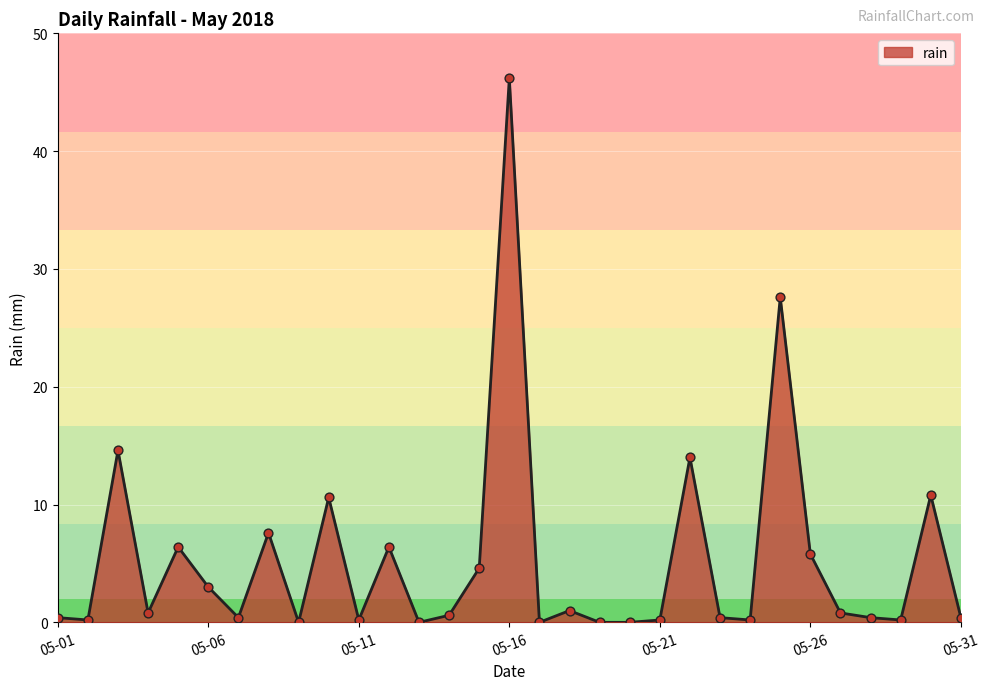

What is the greatest value displayed?

46.2